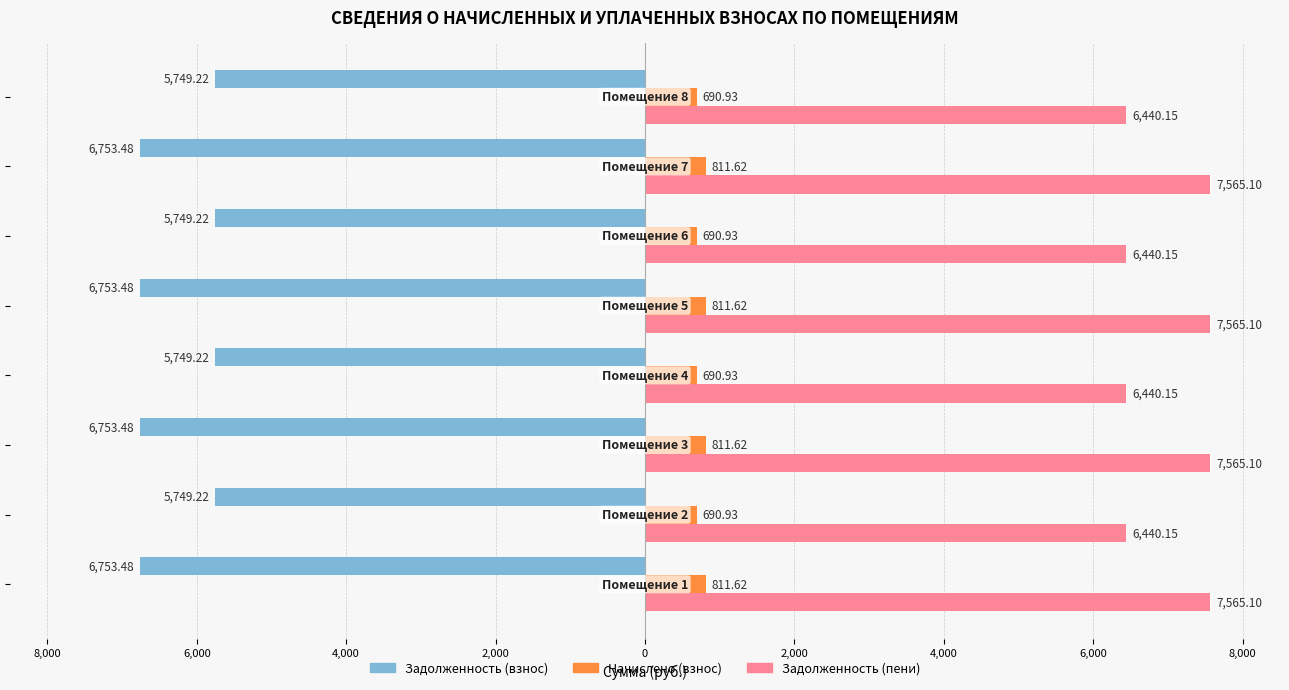

What are all the series names shown in the legend?

Задолженность (взнос), Начислено (взнос), Задолженность (пени)